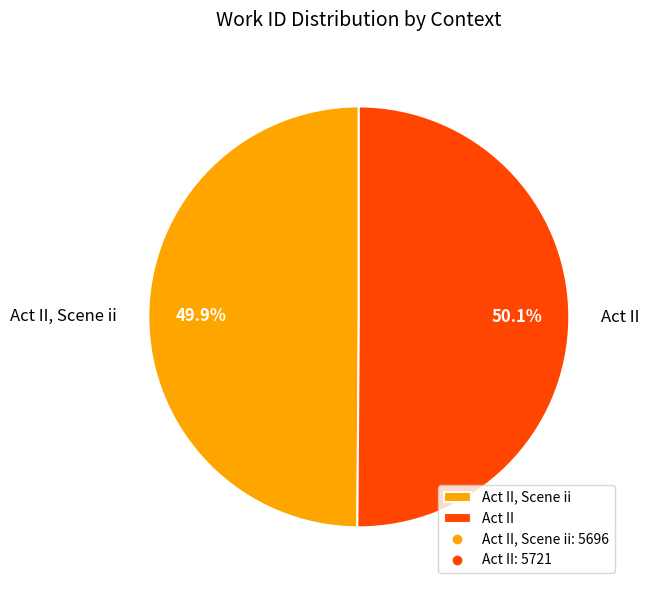

What is the ratio of the value at Act II to the value at Act II, Scene ii?

1.0